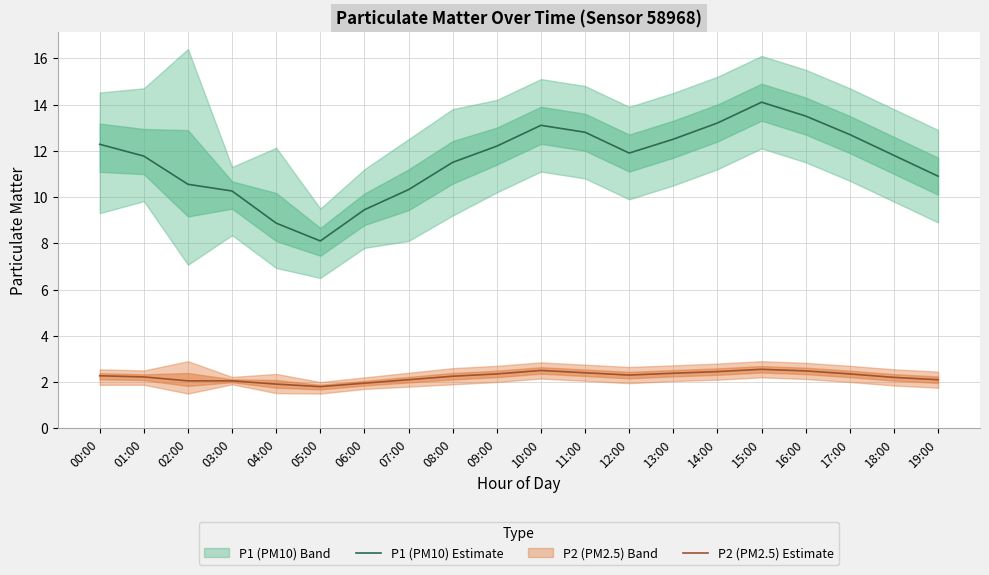

Between 12:00 and 19:00, which is larger?

12:00